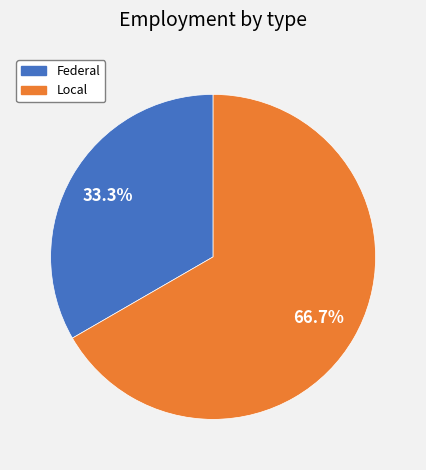

Is it true that Local is 67% of the pie?

True